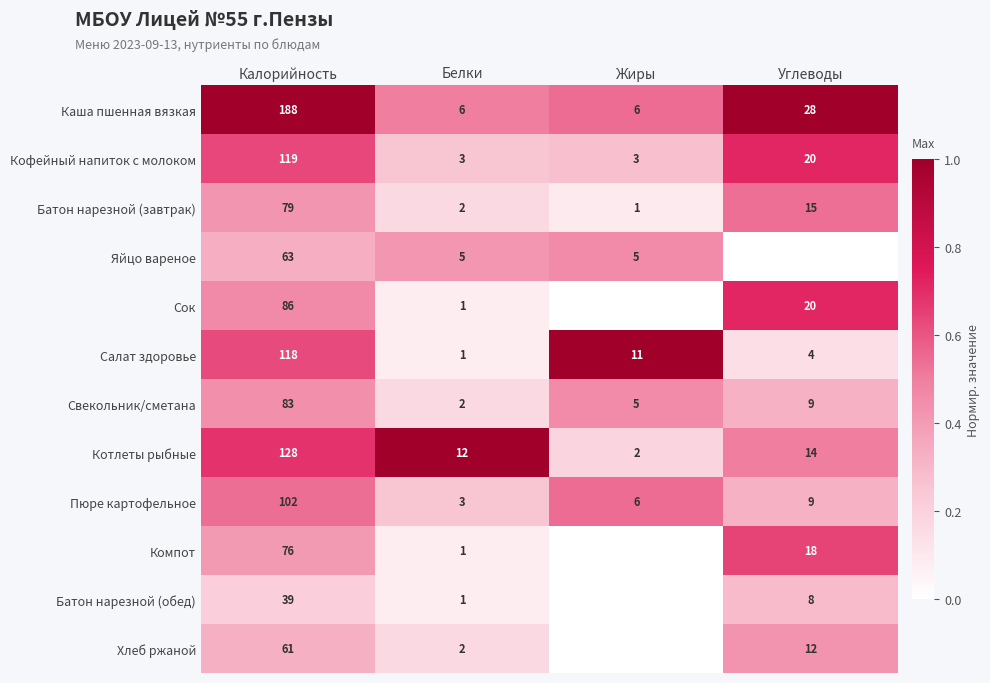

At which label does Батон нарезной (завтрак) reach its peak?

Калорийность